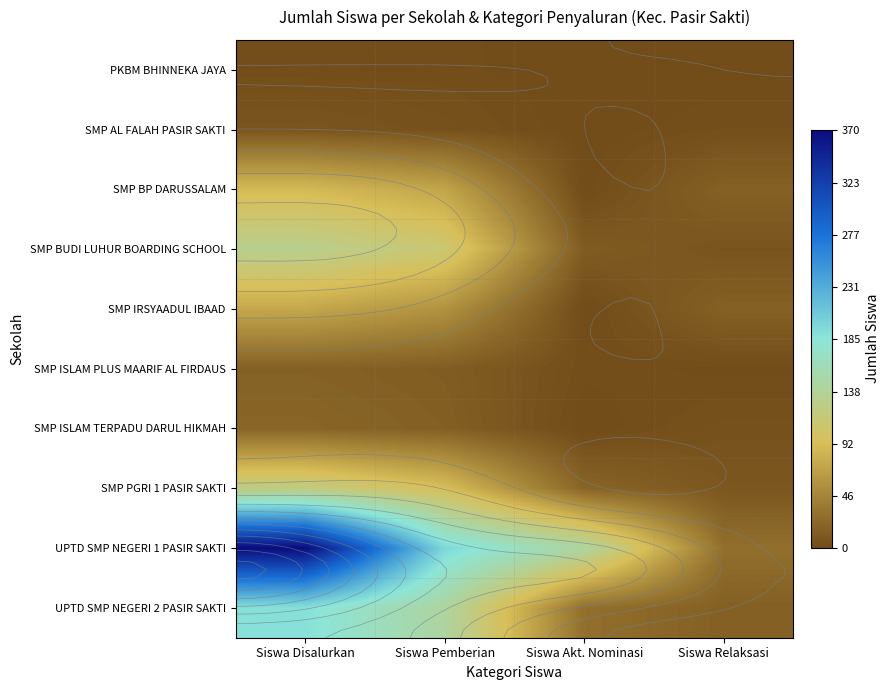

True or false: UPTD SMP NEGERI 2 PASIR SAKTI has a value of 23 at Siswa Relaksasi.

False